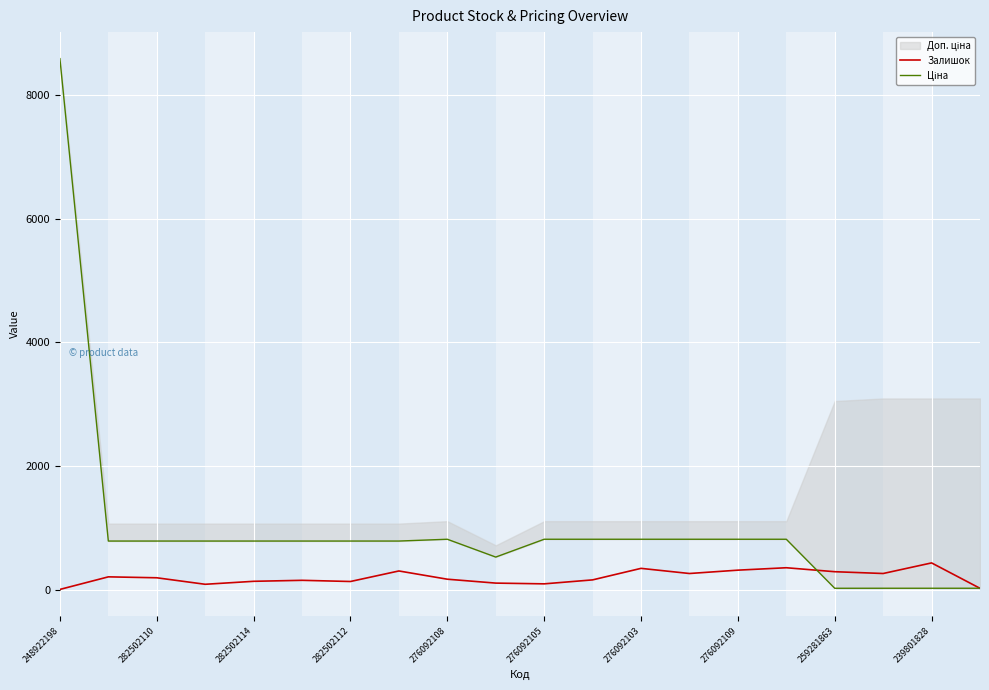

The Залишок series shows 143 at 282502114. True or false?

True